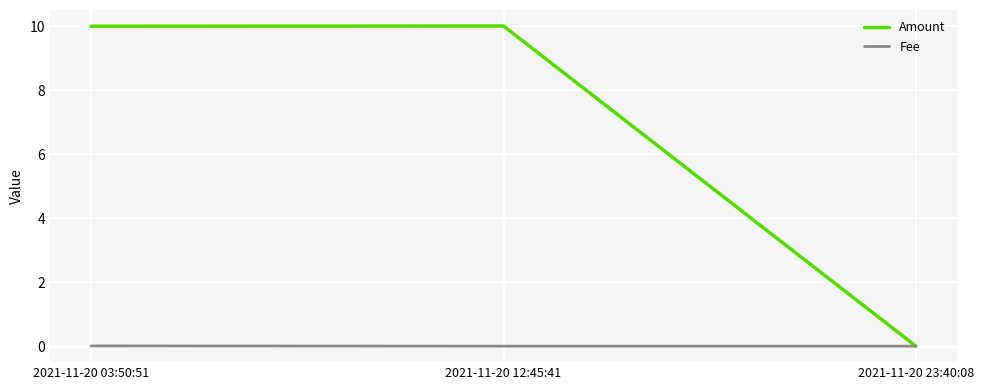

What position from the right is 2021-11-20 23:40:08?

1